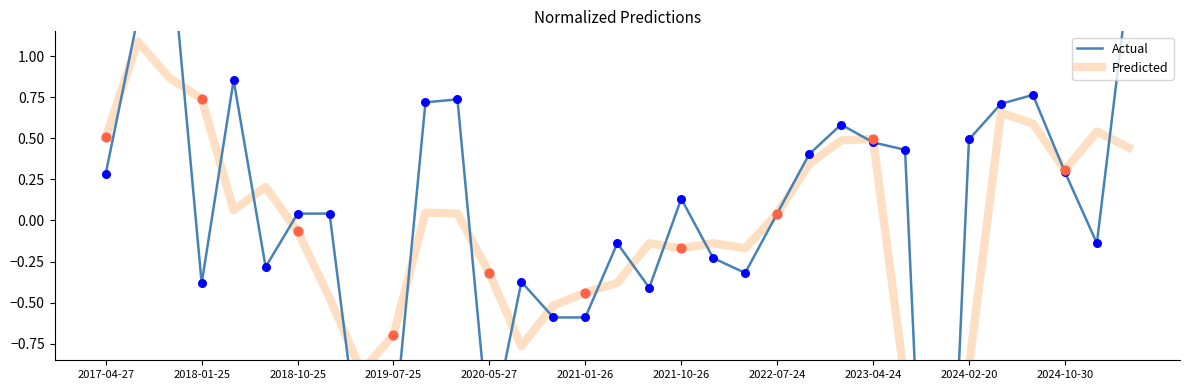

Which series has the largest total across all categories?

Actual